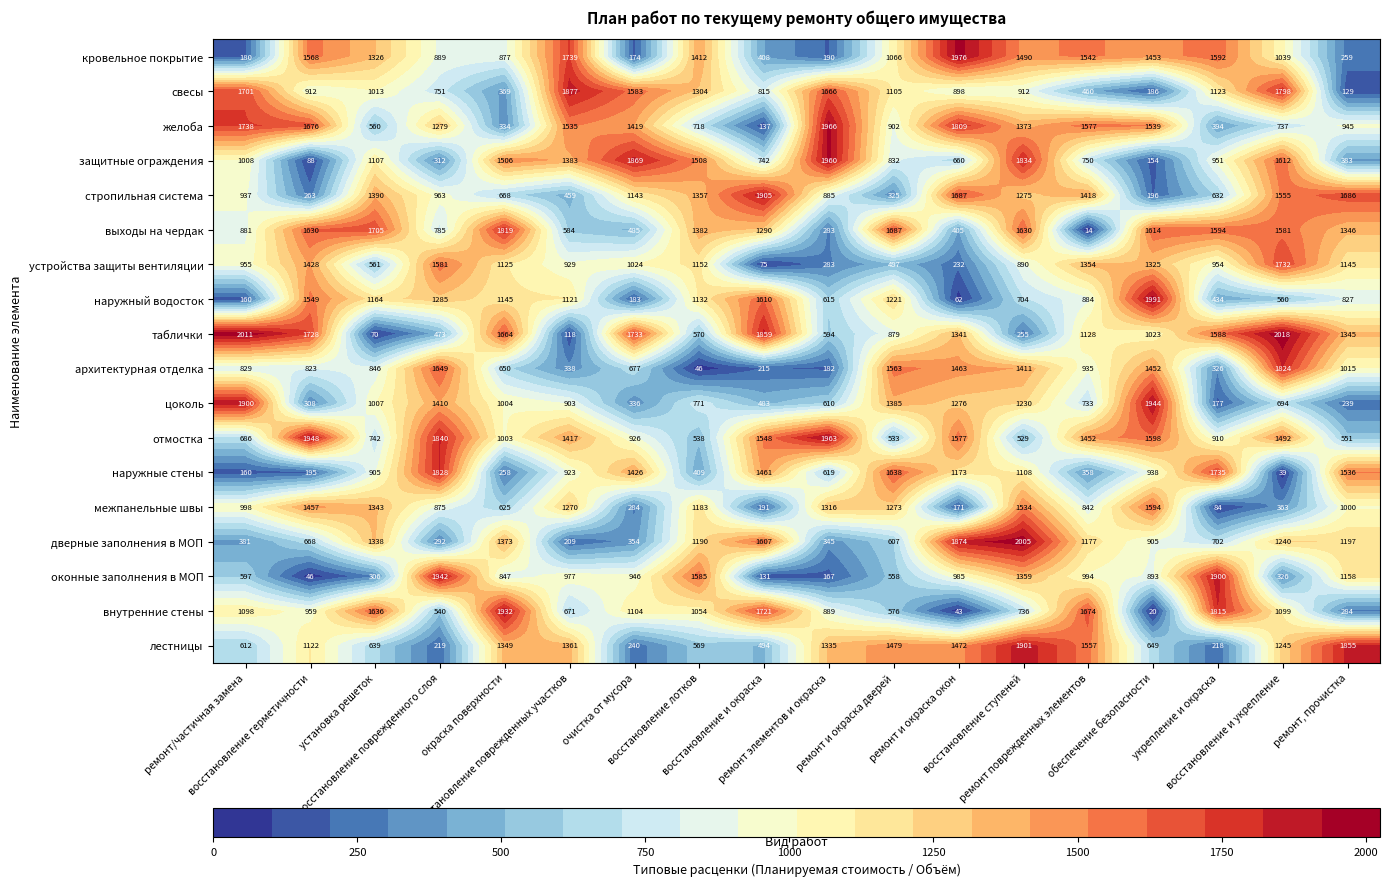

Which series has the largest range (max minus min)?

таблички